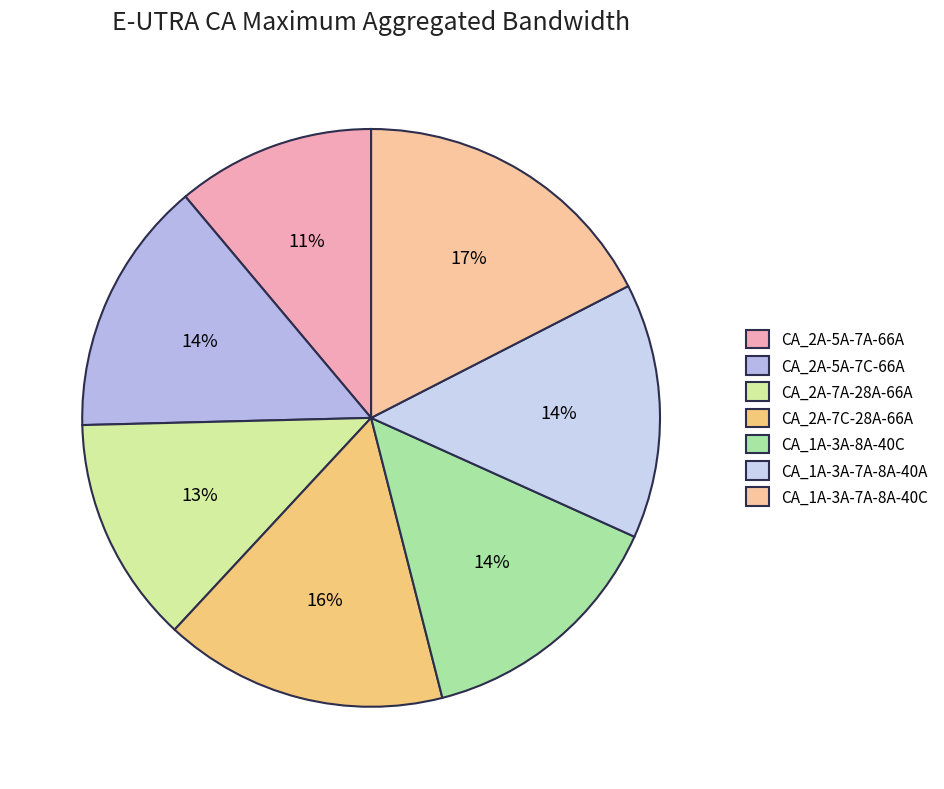

Which category has the biggest portion of the pie?

CA_1A-3A-7A-8A-40C